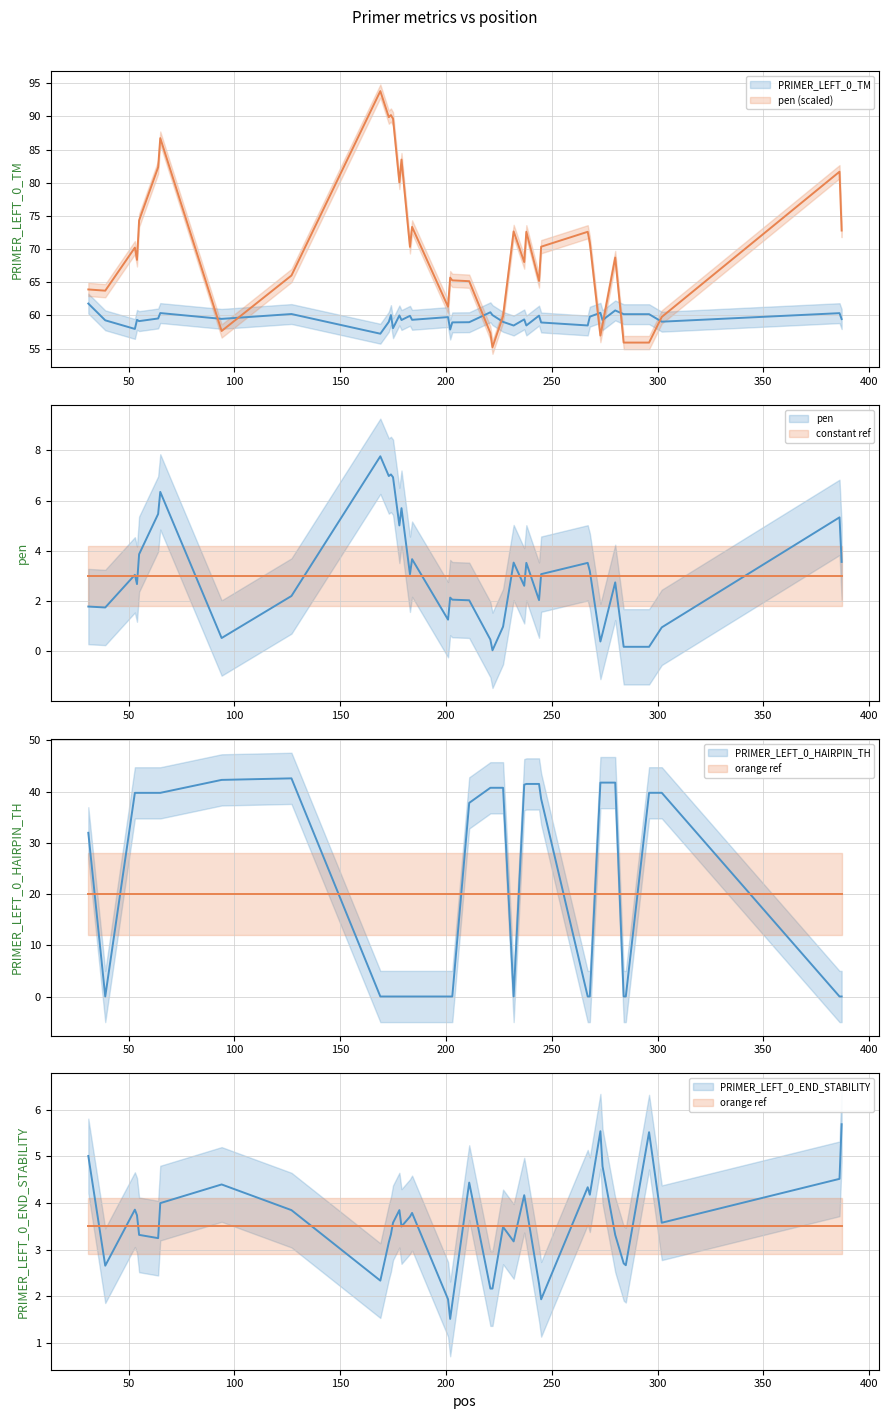

After their last crossing, which series has the higher values: PRIMER_LEFT_0_HAIRPIN_TH or PRIMER_LEFT_0_END_STABILITY?

PRIMER_LEFT_0_END_STABILITY